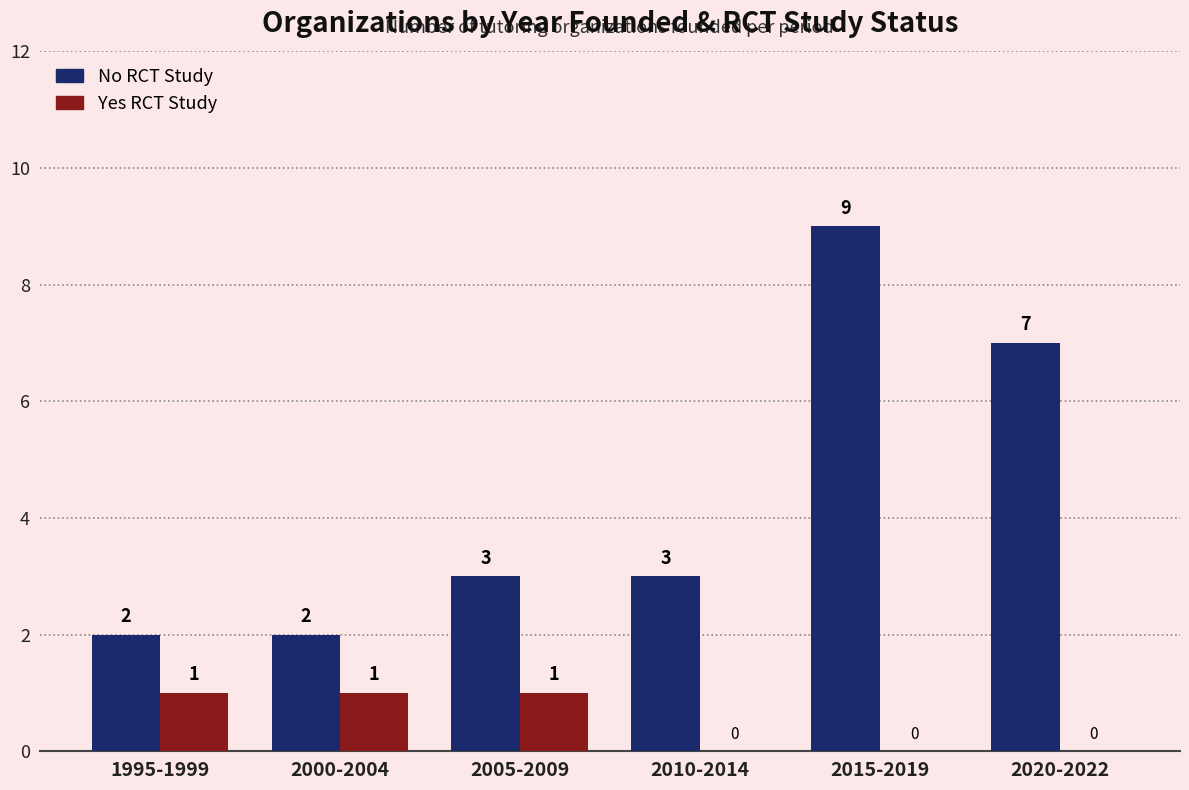

The value of No RCT Study at 2005-2009 is 1. True or false?

False